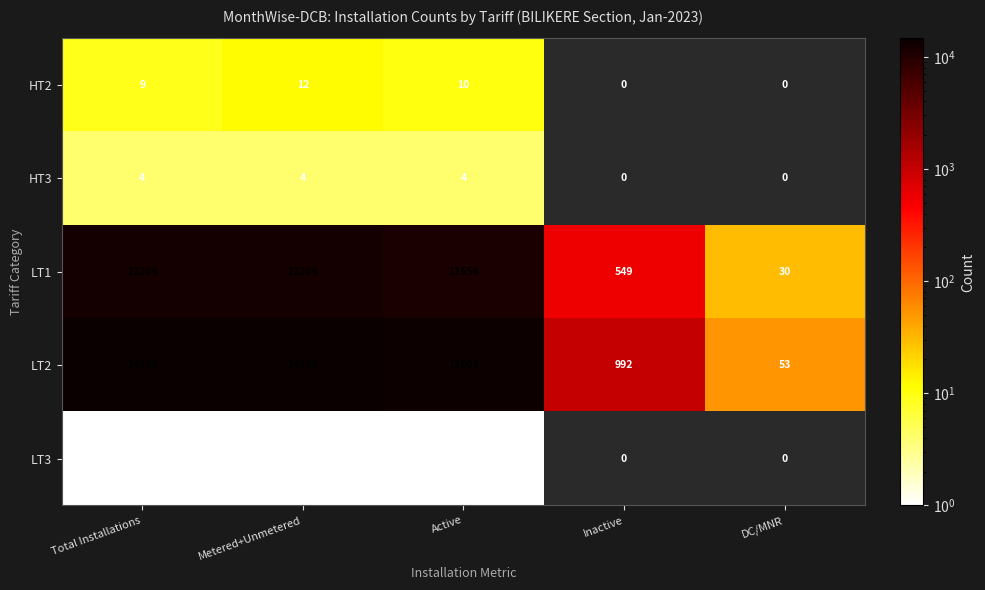

The HT3 series shows 6.2 at Total Installations. True or false?

False